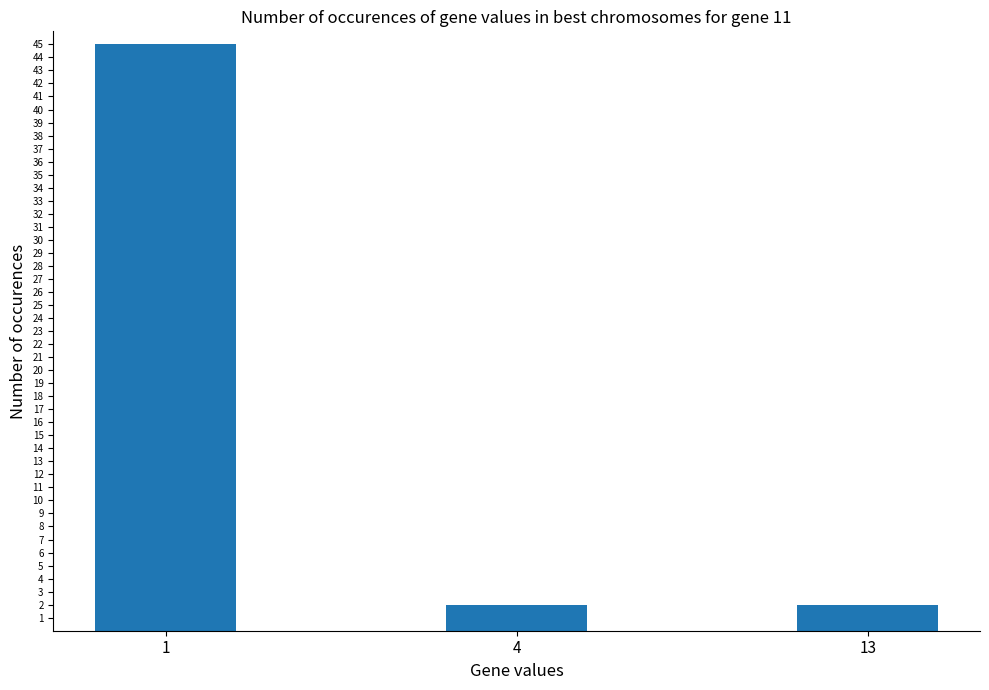

Reading left to right, extract all data points from this chart.

45	2	2